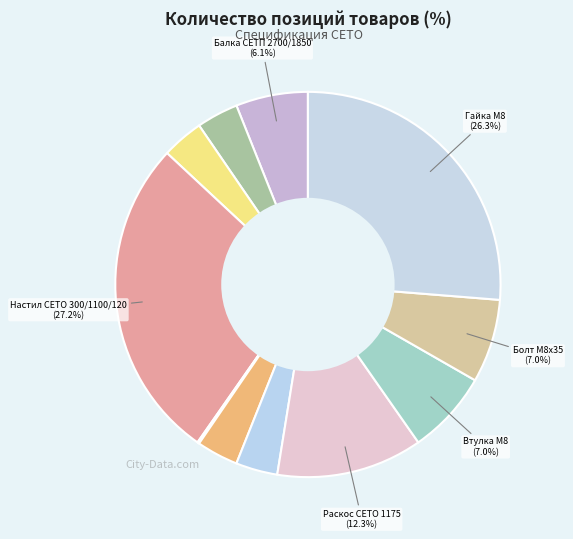

Which slice is the smallest?

Сборка и установка